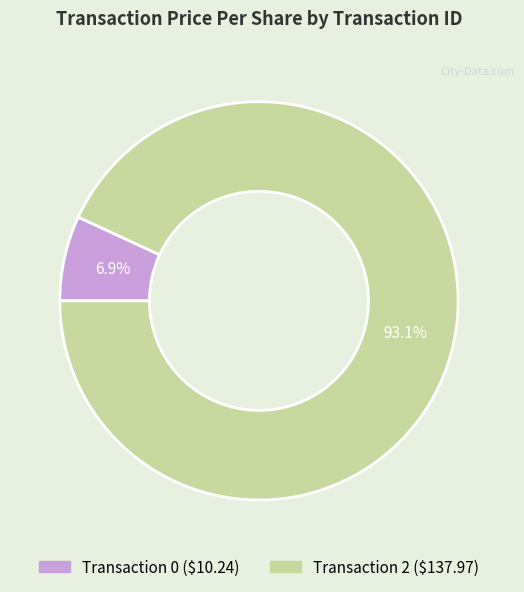

How many slices are in this pie chart?

2